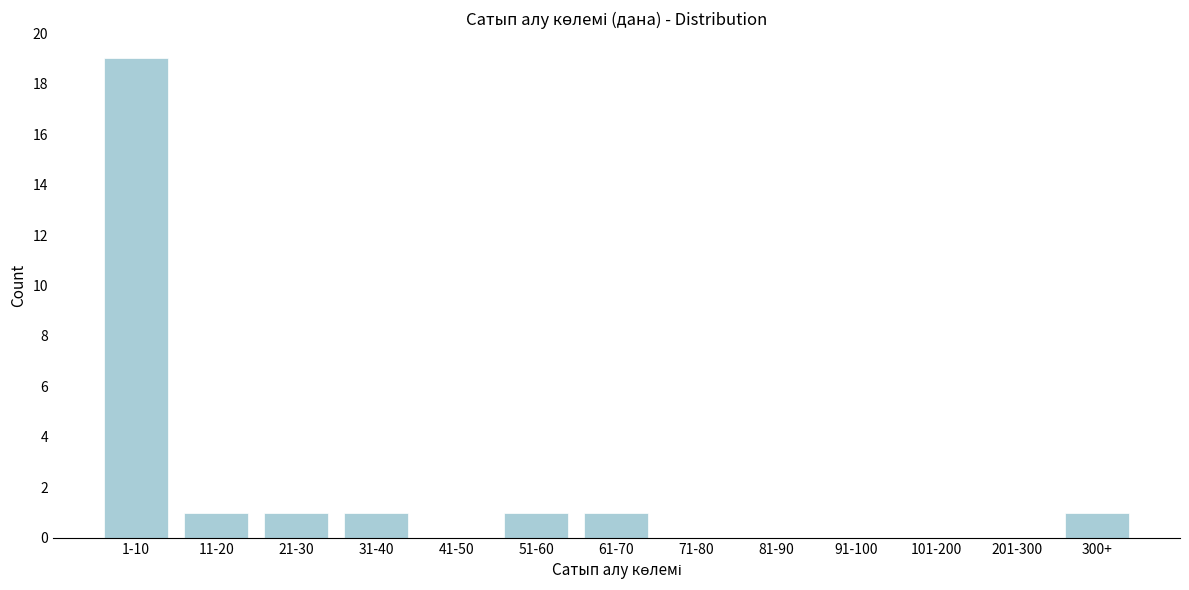

Reading left to right, transcribe all the data shown in this chart.

1-10=19	11-20=1	21-30=1	31-40=1	41-50=0	51-60=1	61-70=1	71-80=0	81-90=0	91-100=0	101-200=0	201-300=0	300+=1